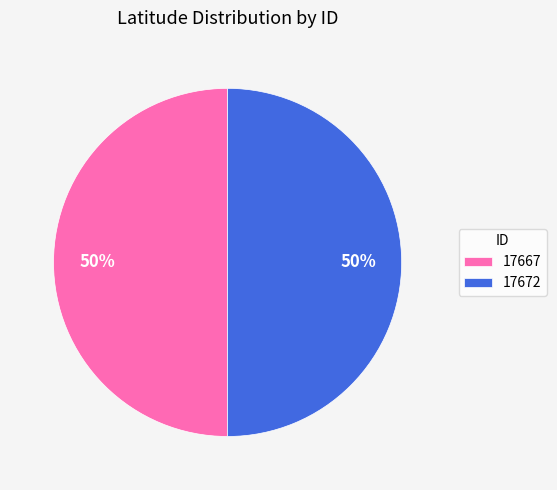

Do 17672 and 17667 together represent more than half of the pie?

Yes